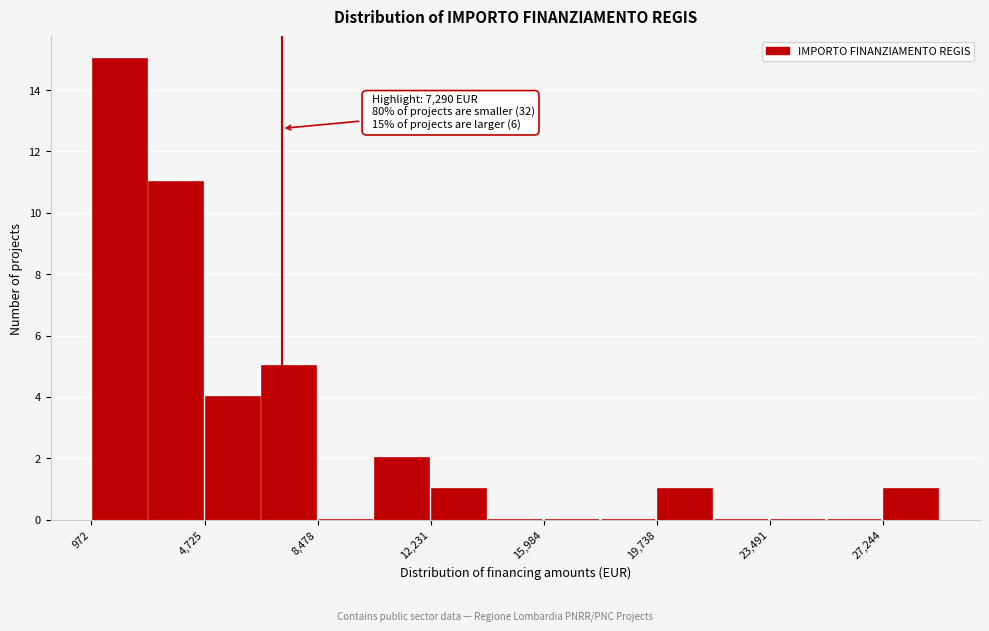

Read against the x-axis, roughly where is the centre of the tallest bar?

2000